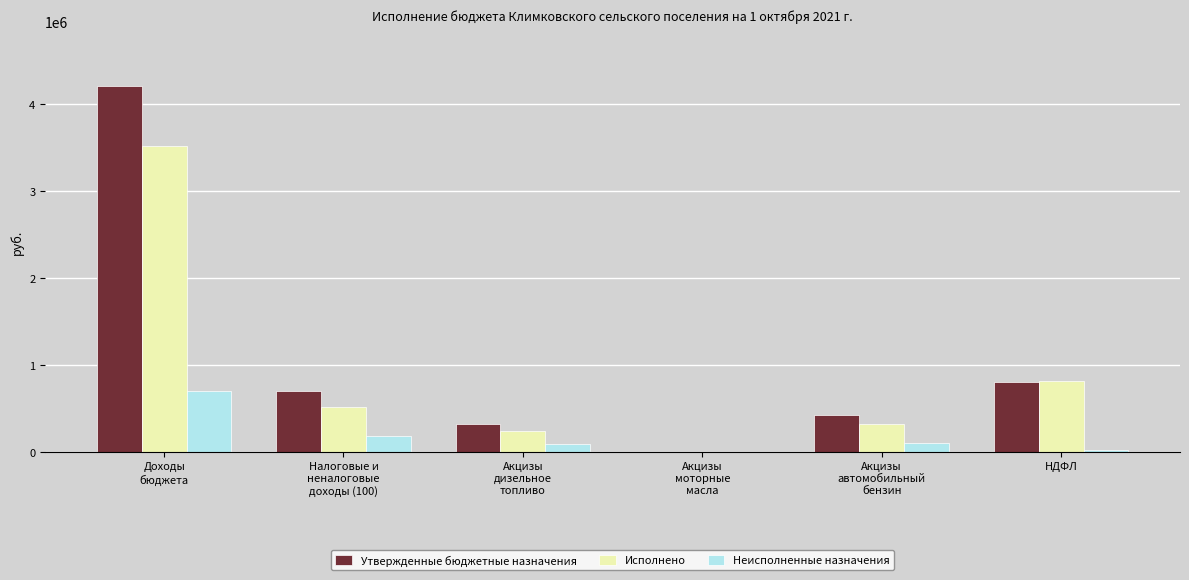

How many groups of bars are there?

6